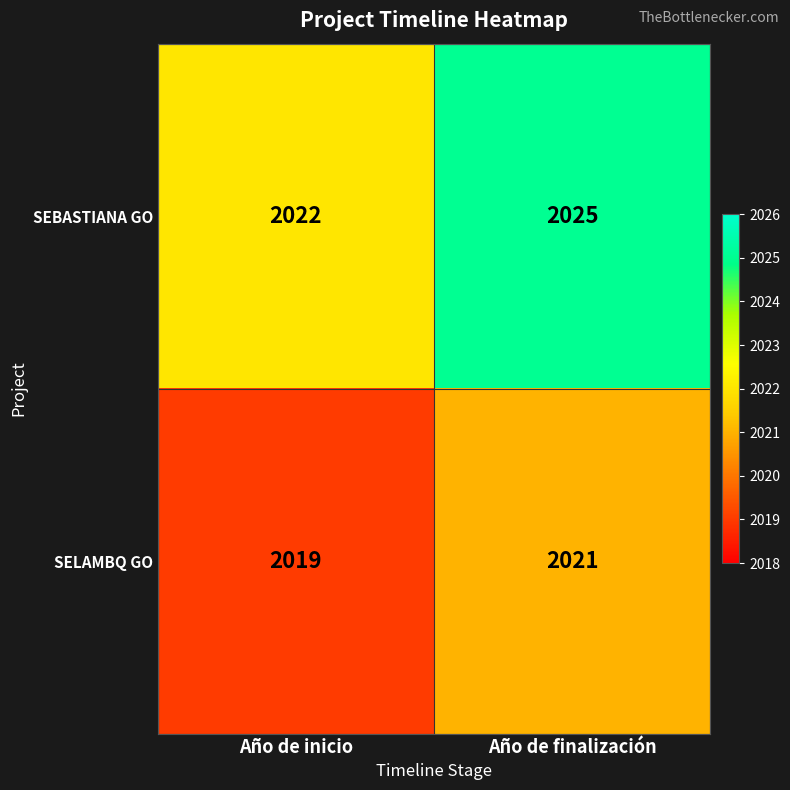

Which series has the widest spread of values?

SEBASTIANA GO